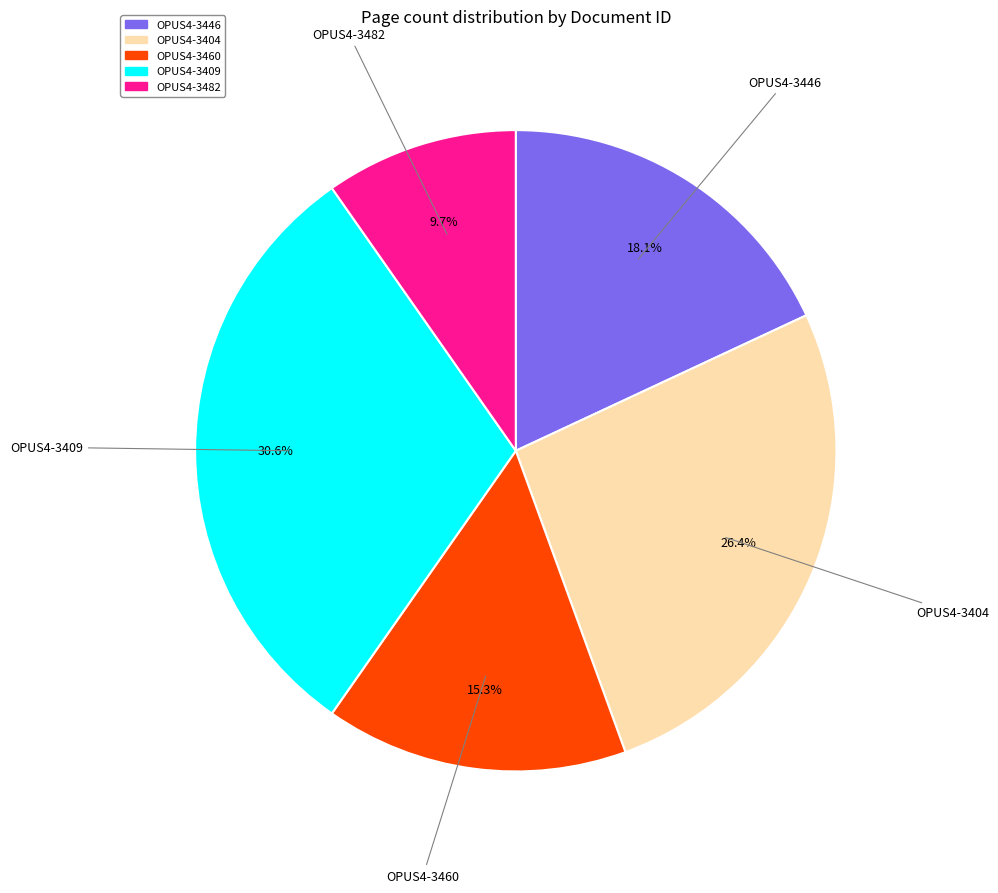

The OPUS4-3460 slice represents 15% of the pie. True or false?

True